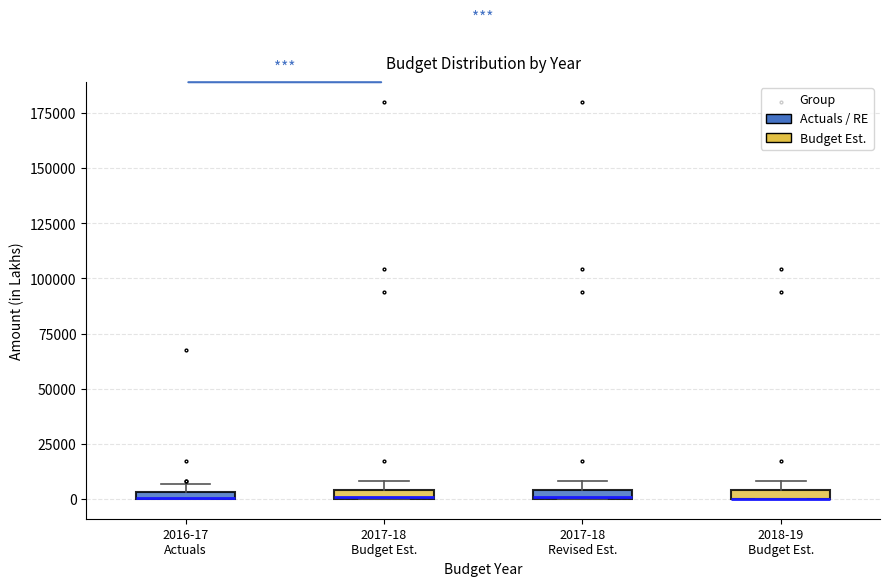

Where is the upper edge of the box for 2017-18 Revised Est. on the y-axis? The values are not printed on the chart, so give them approximately, as read against the axis.

5000